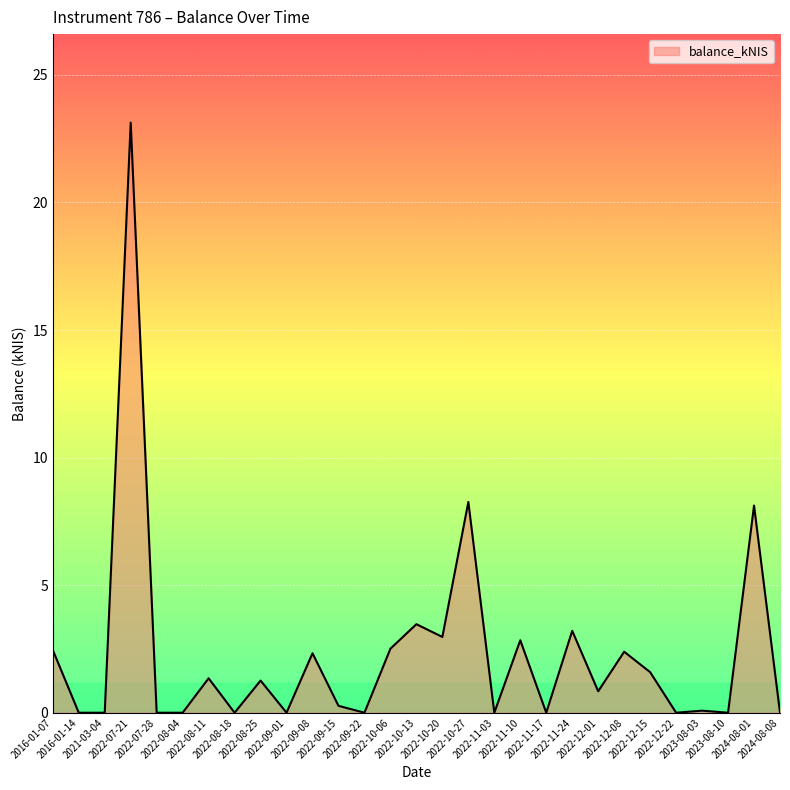

True or false: the data shows 13.1 at 2022-11-17.

False